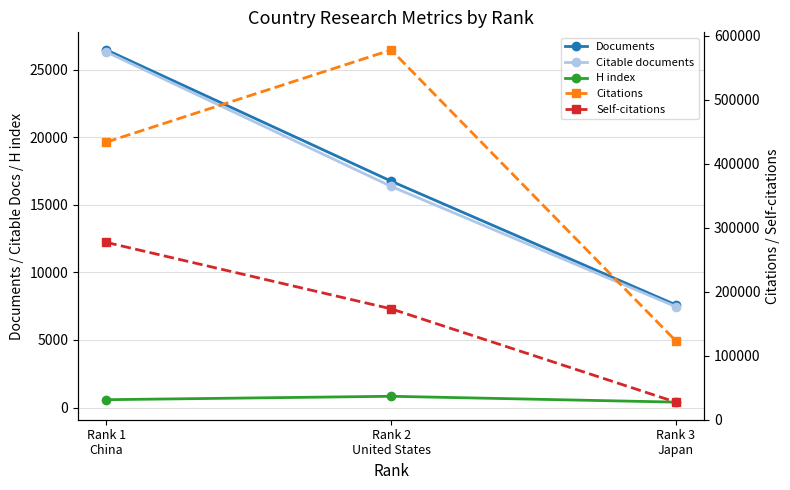

How many Citable documents values are between 7466 and 26306?

3